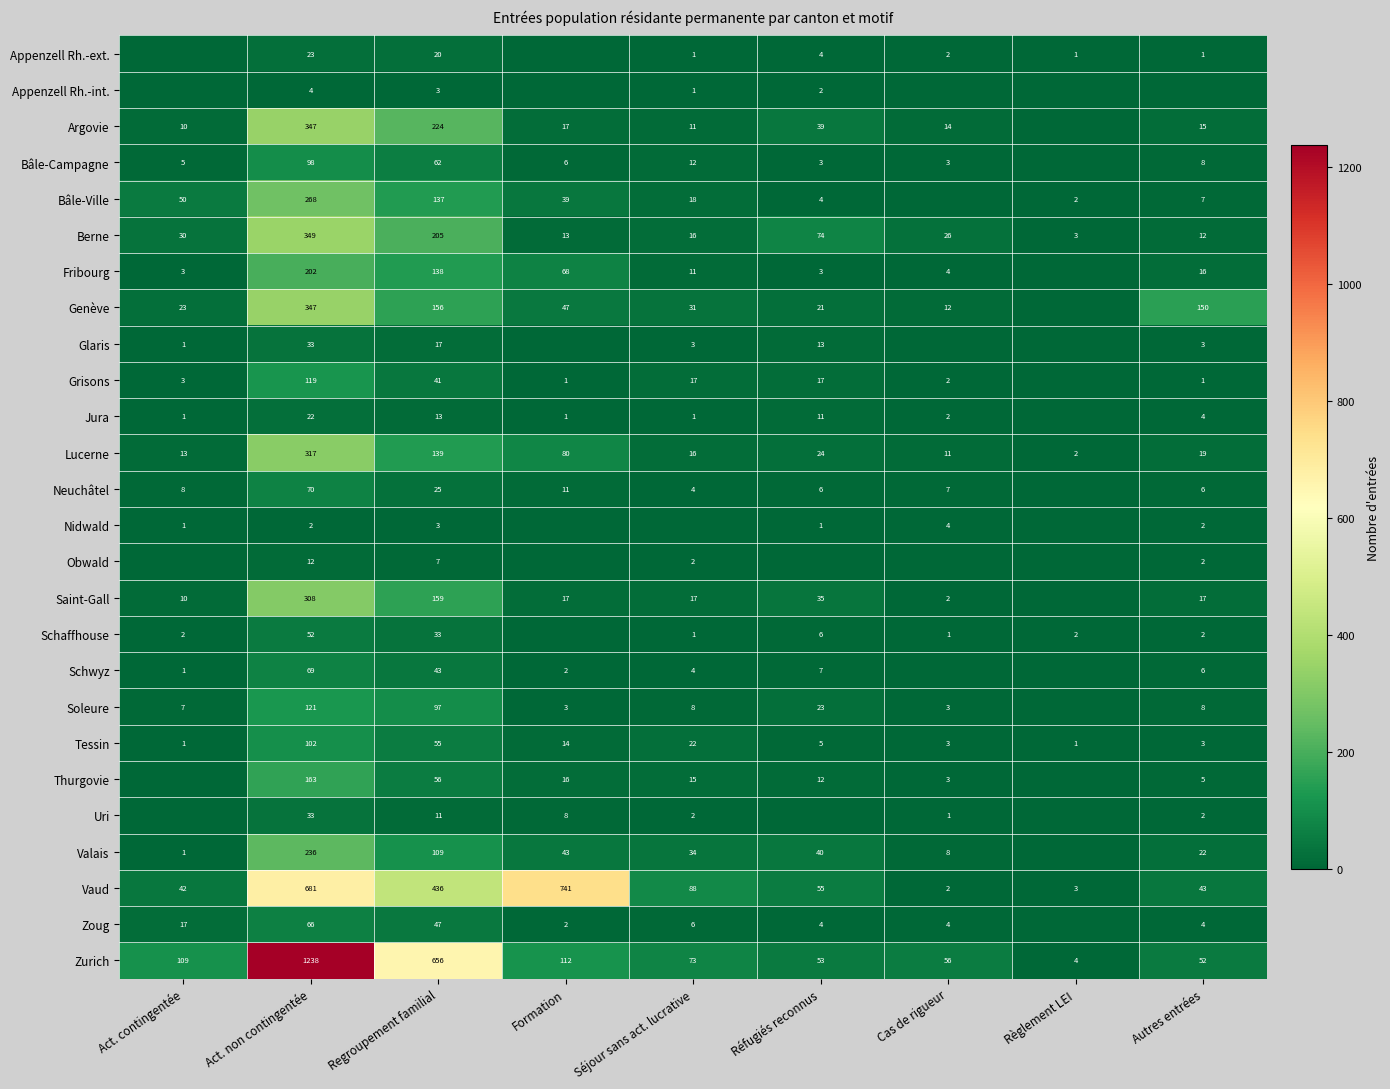

At which label is Bâle-Ville closest to 134?

Regroupement familial